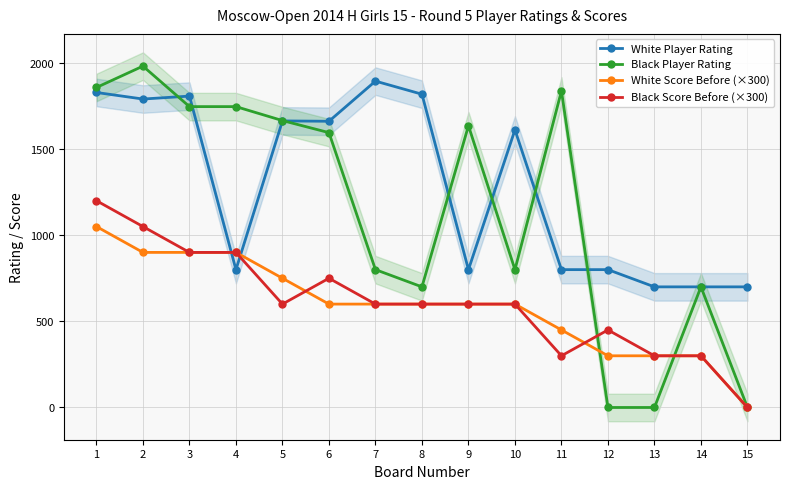

How many positive values does the Black Score Before (×300) series have?

14